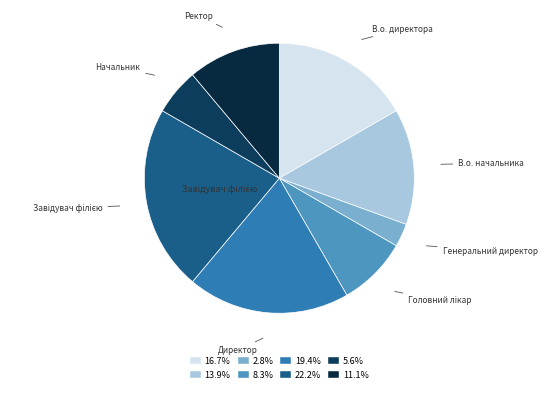

Which slice is the smallest?

Генеральний директор